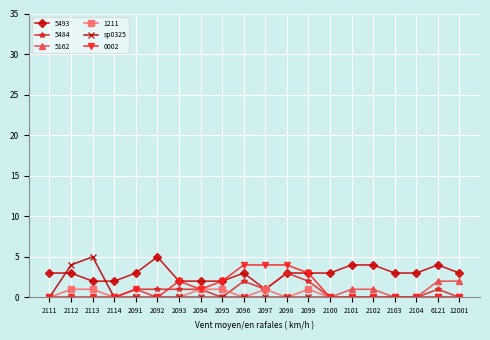

What is the label of the 18th point from the left?

2104